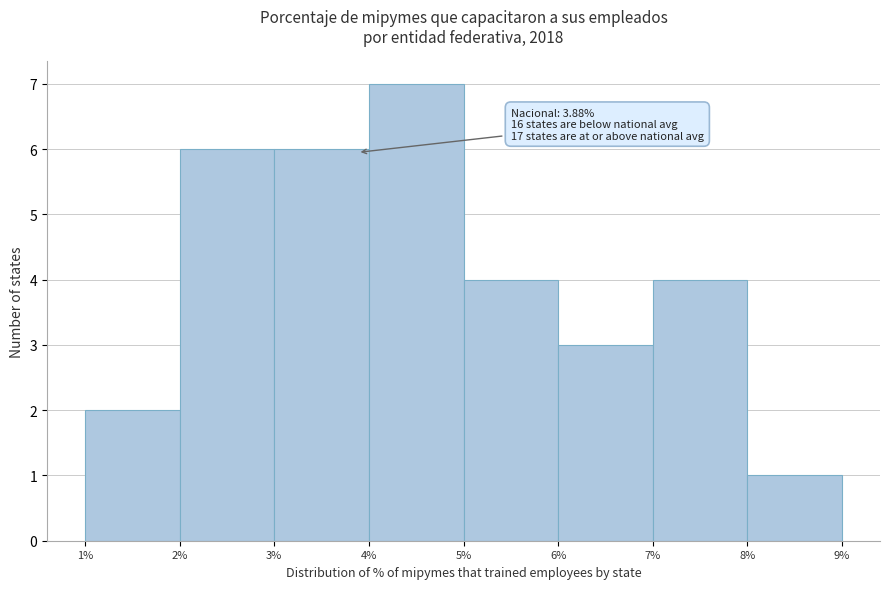

Which range on the x-axis has the tallest bar?

4% to 5%